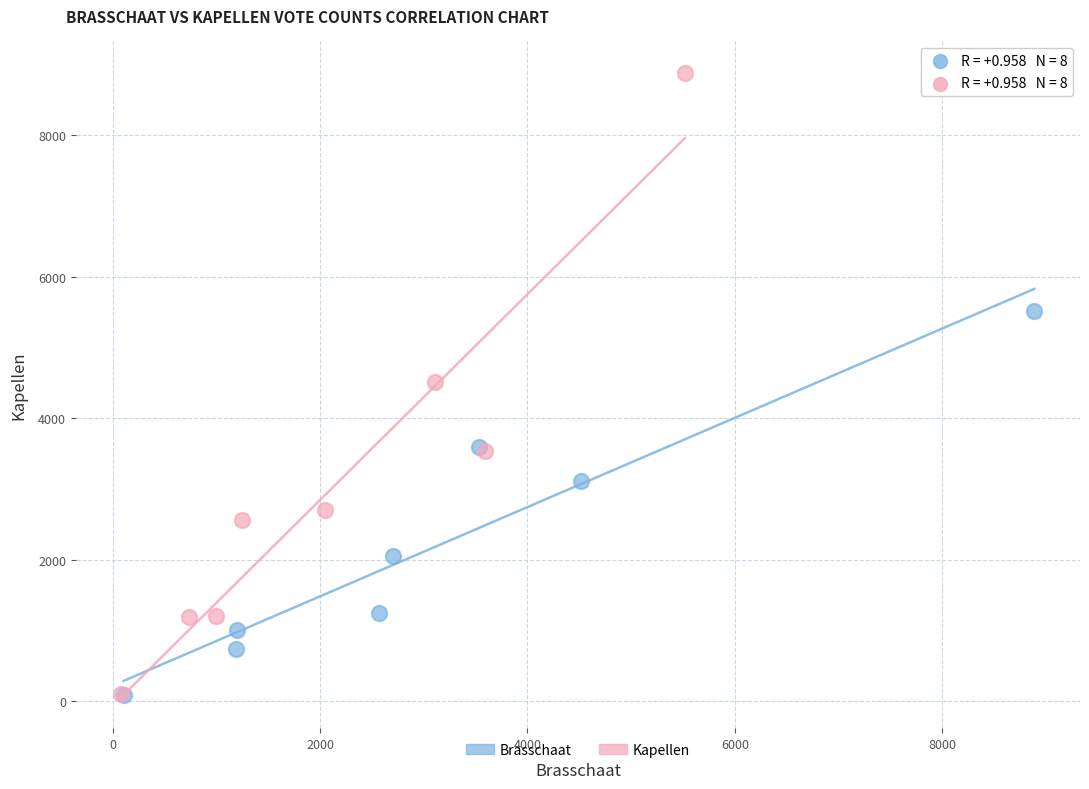

Which series reaches the maximum Y coordinate?

Kapellen